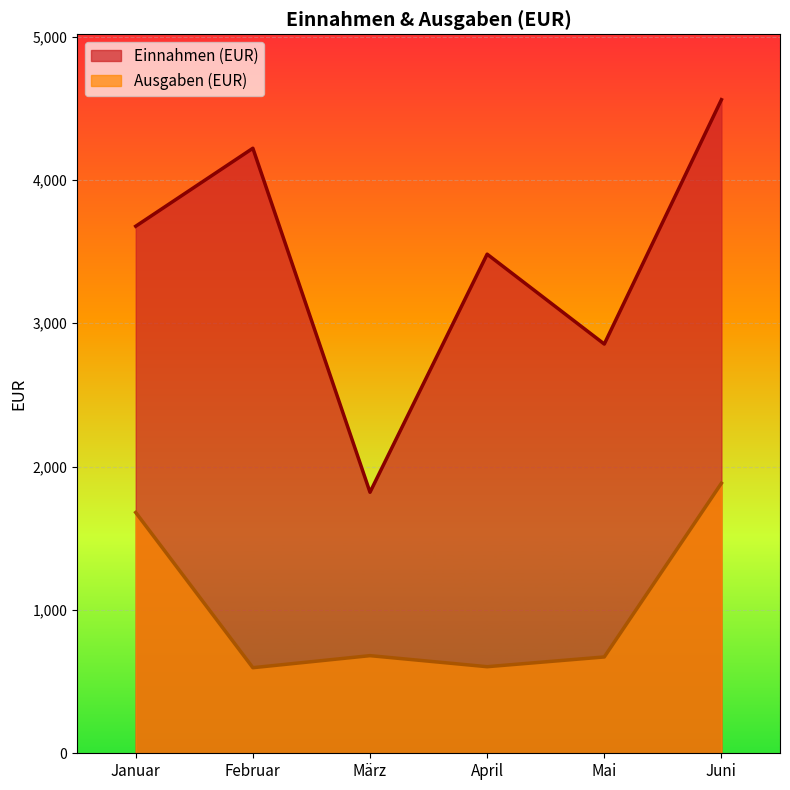

Which label corresponds to the largest value in the chart?

Juni